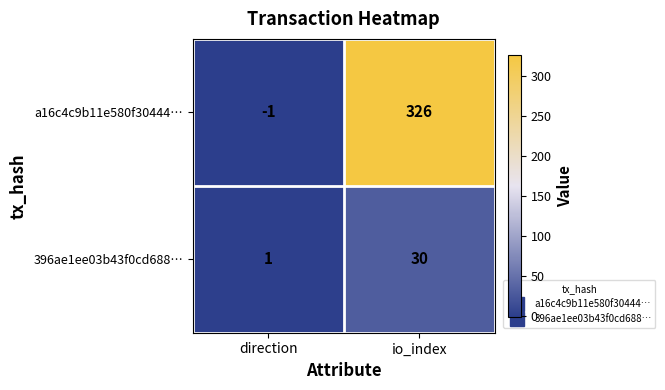

At how many categories does at least one series exceed 238?

1